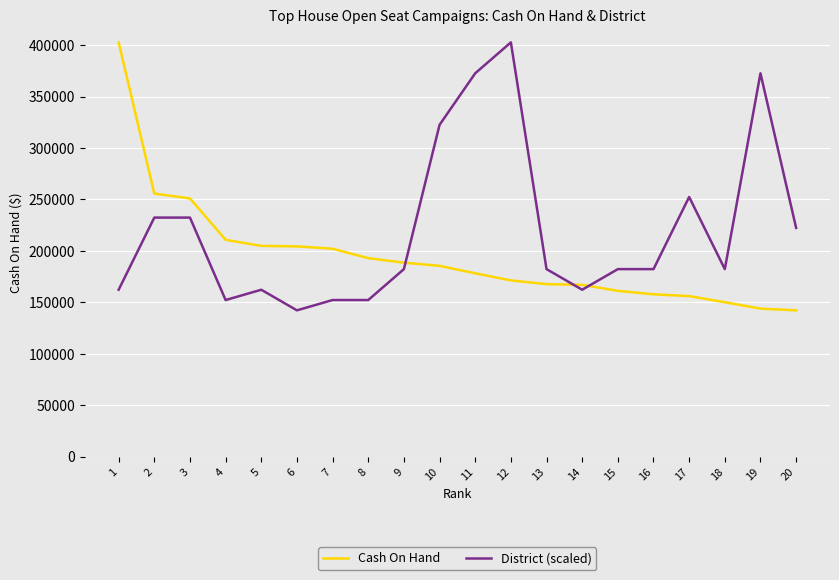

Is this an area chart (filled region under the line)?

No